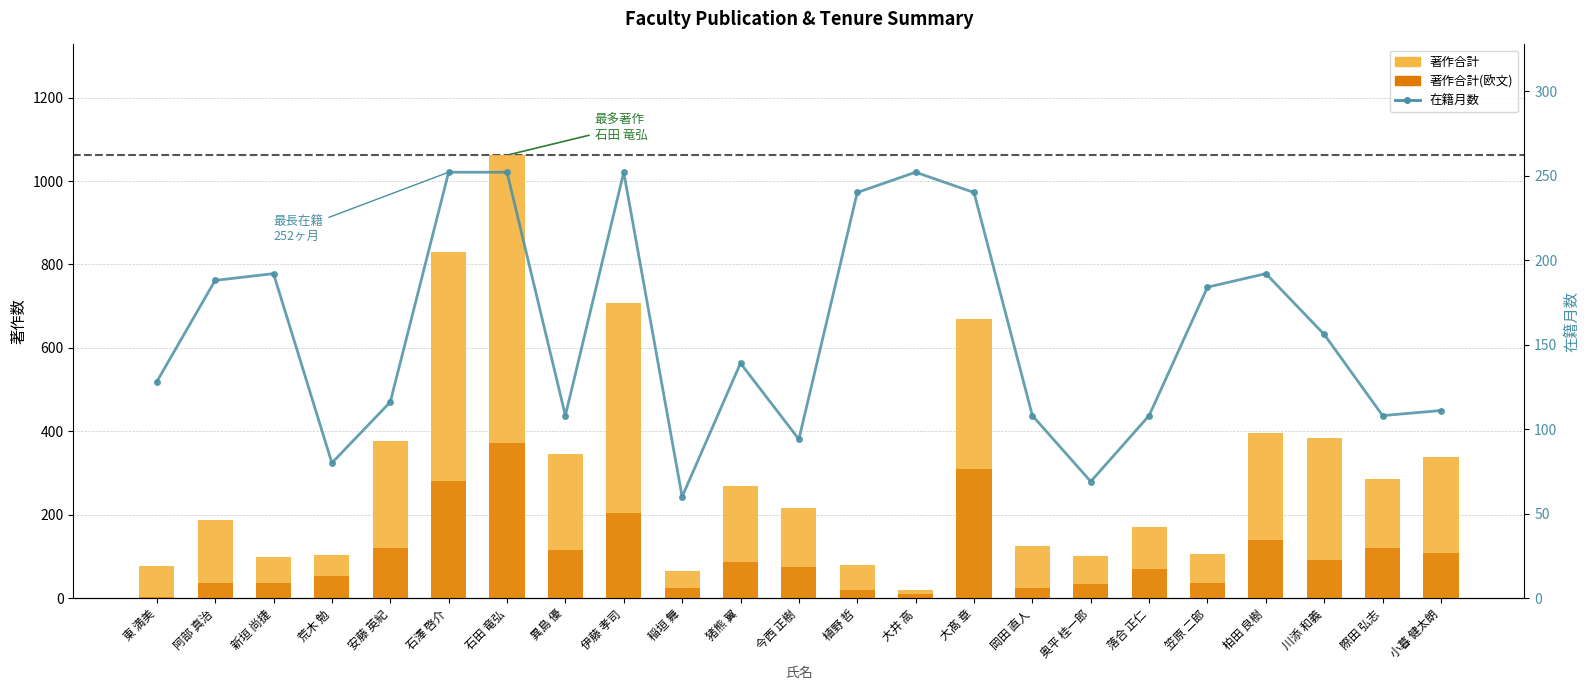

Rank the series by their average value, from highest to lowest.

著作合計, 在籍月数, 著作合計(欧文)